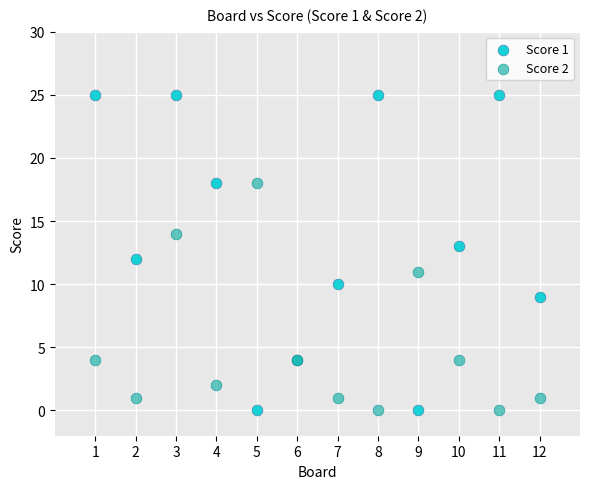

What are all the series names shown in the legend?

Score 1, Score 2